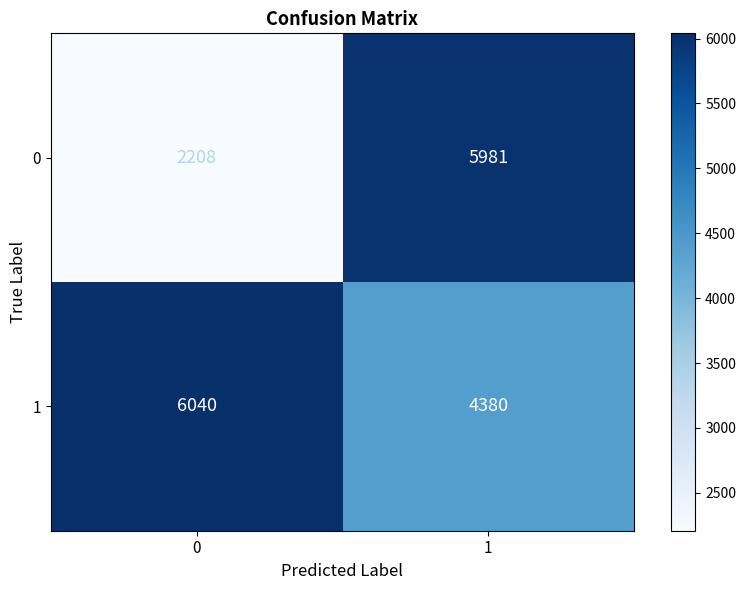

Reading left to right, transcribe all the data shown in this chart.

0: 0=2208	1=5981
1: 0=6040	1=4380